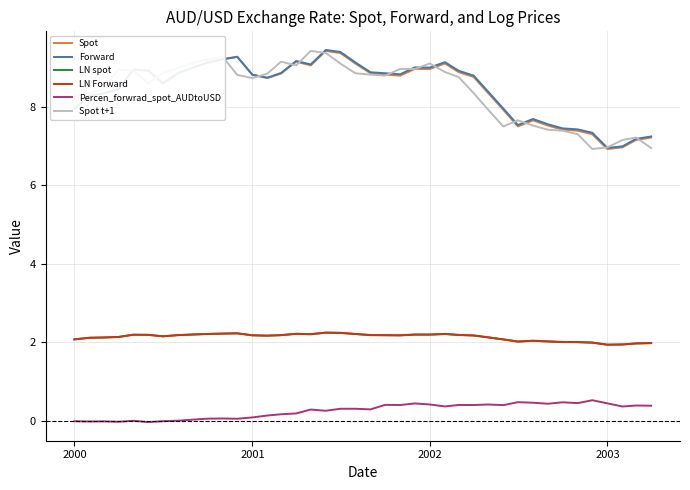

True or false: Spot and LN spot cross at least once.

False